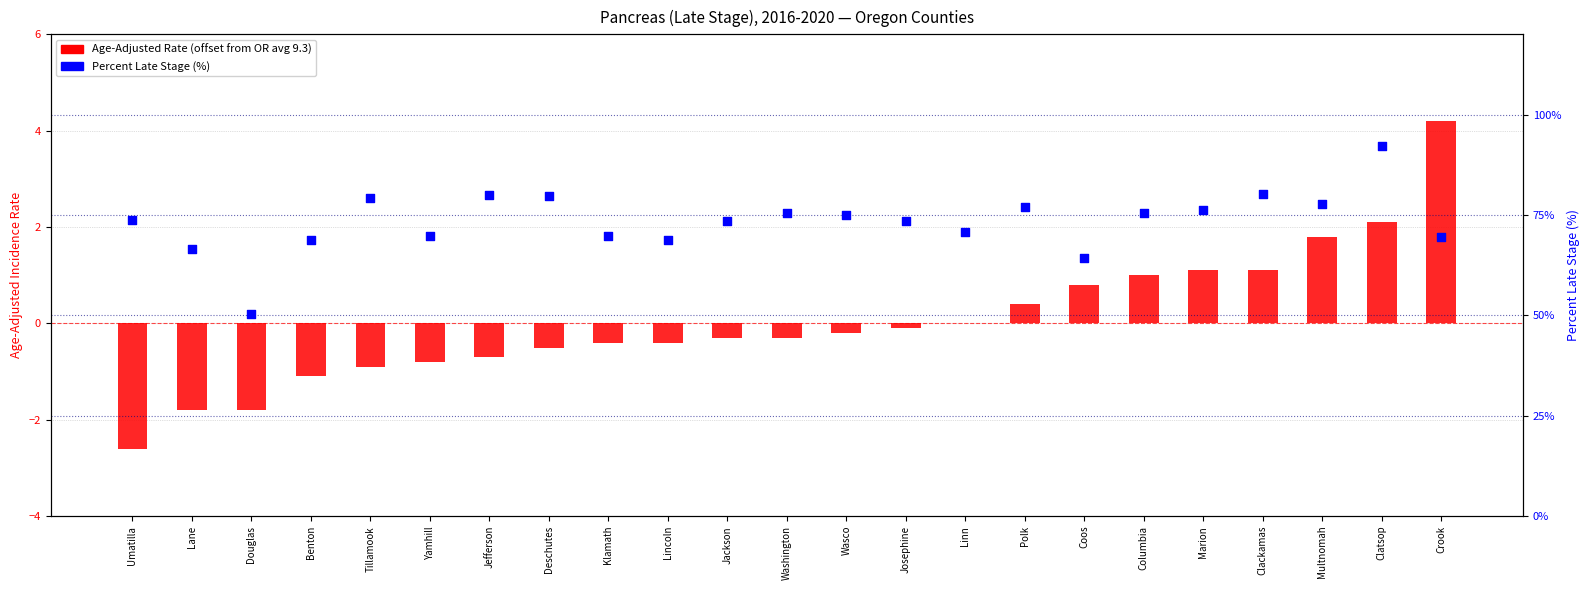

What are all the series names shown in the legend?

Age-Adjusted Rate (offset from OR avg), Percent Late Stage